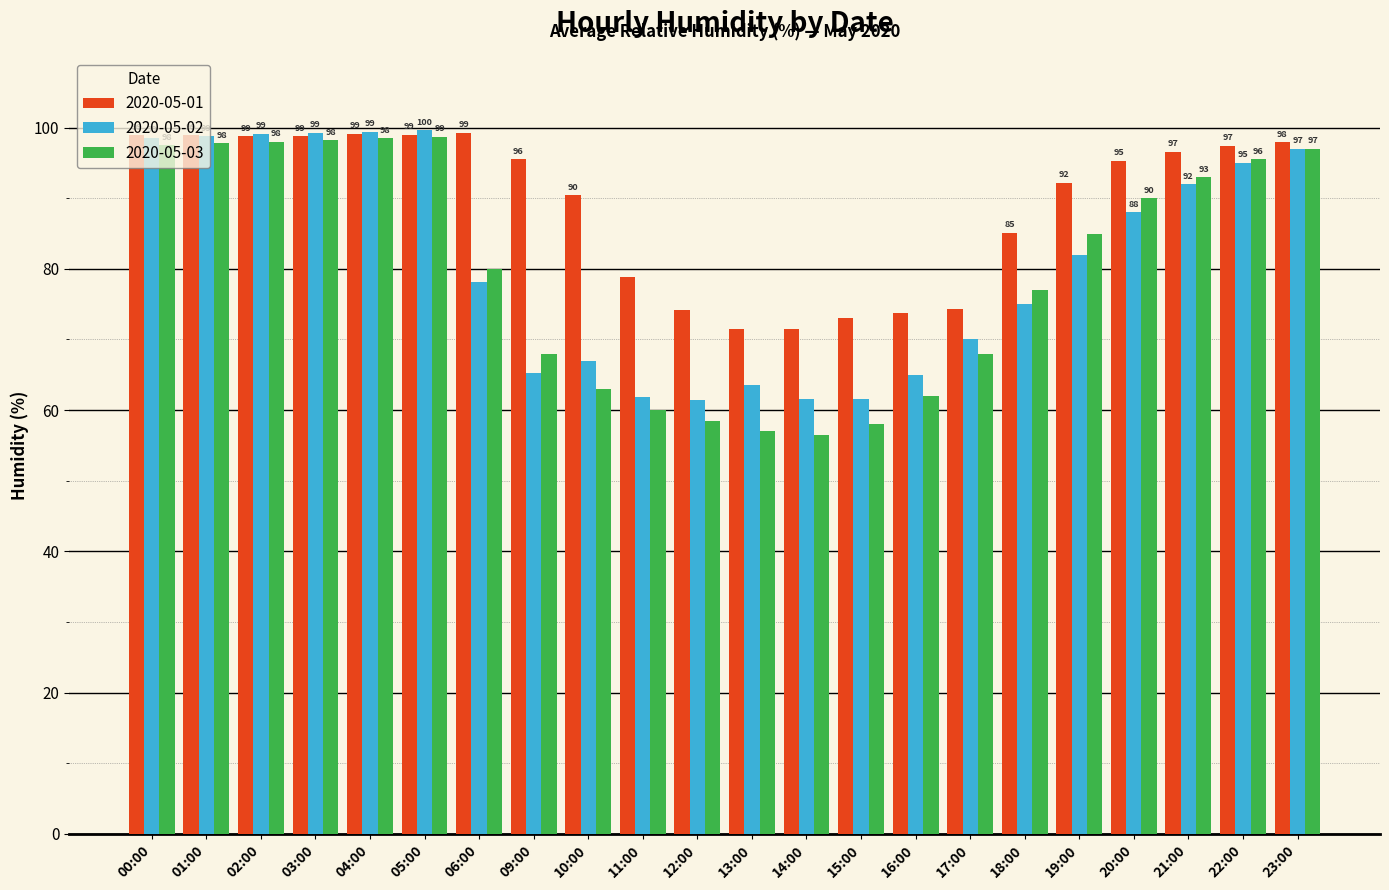

How many data points in 2020-05-02 are less than 82?

11